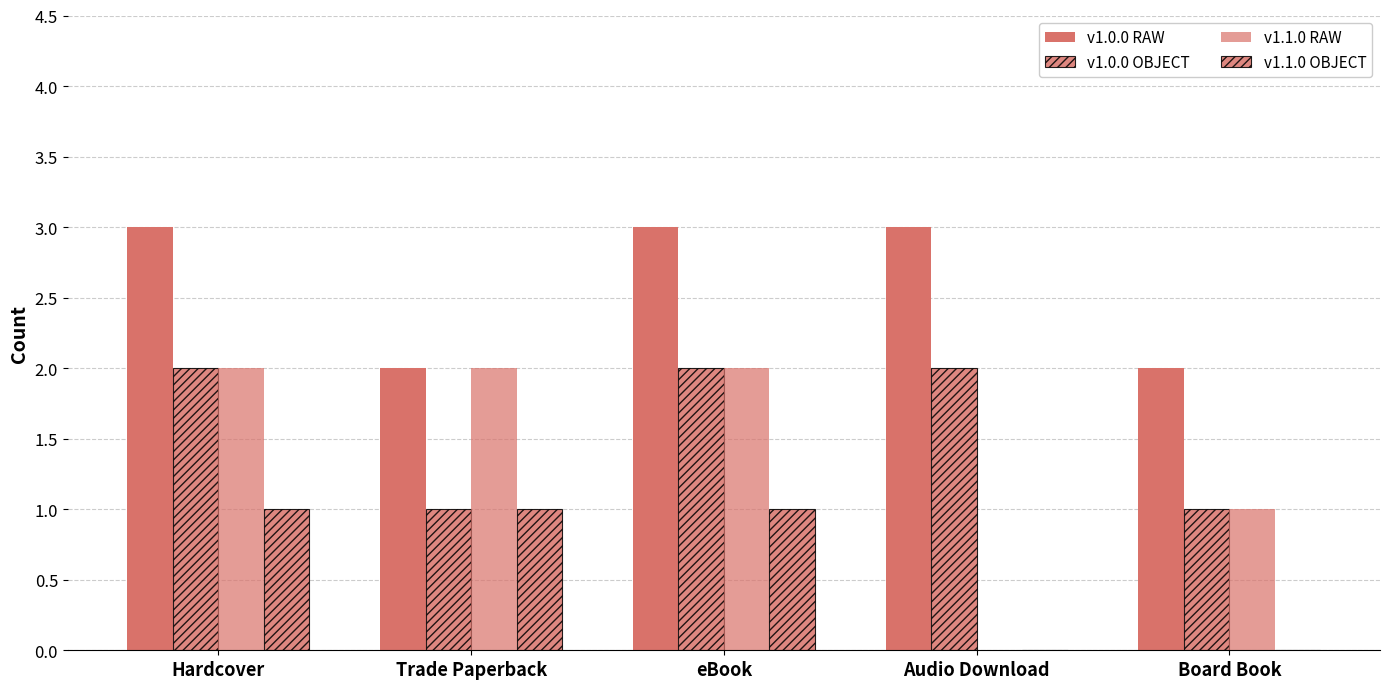

Are the bars horizontal?

No